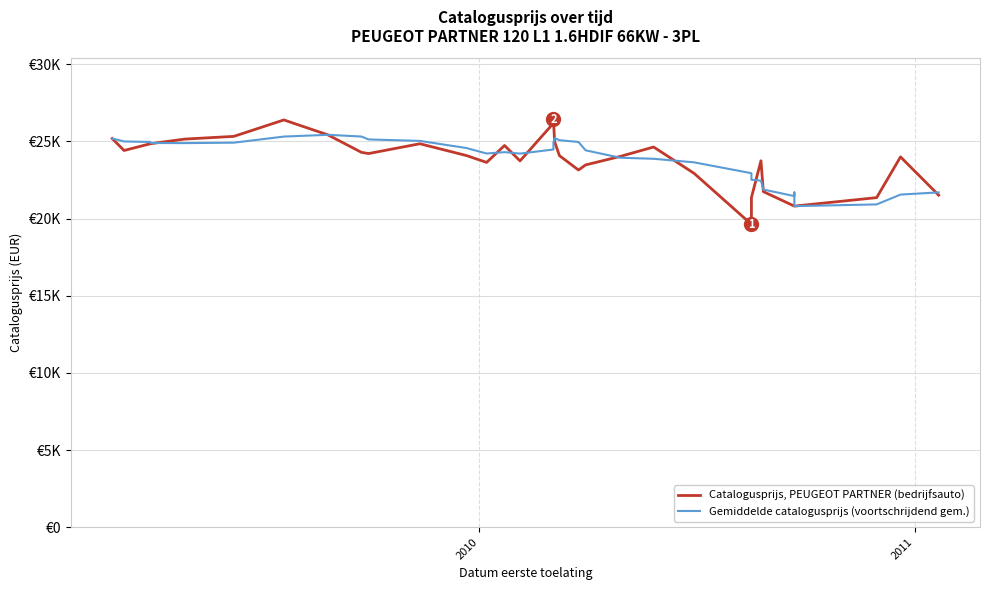

How many values in the Gemiddelde catalogusprijs (voortschrijdend gem.) series are below 24425?

20